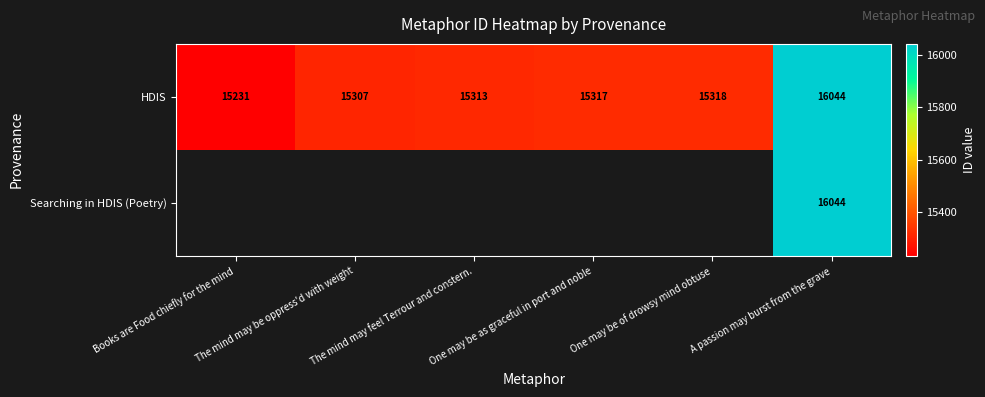

What is the average value of the HDIS series?

15422